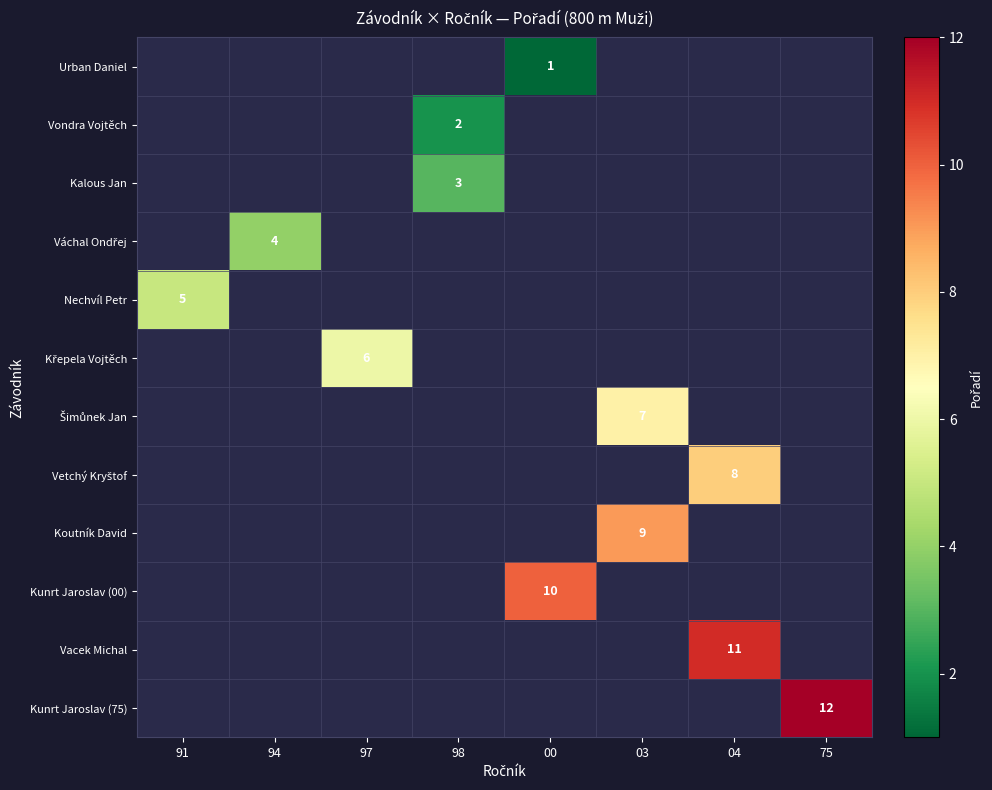

What is the sum of the Vacek Michal values at 04 and 91?

11